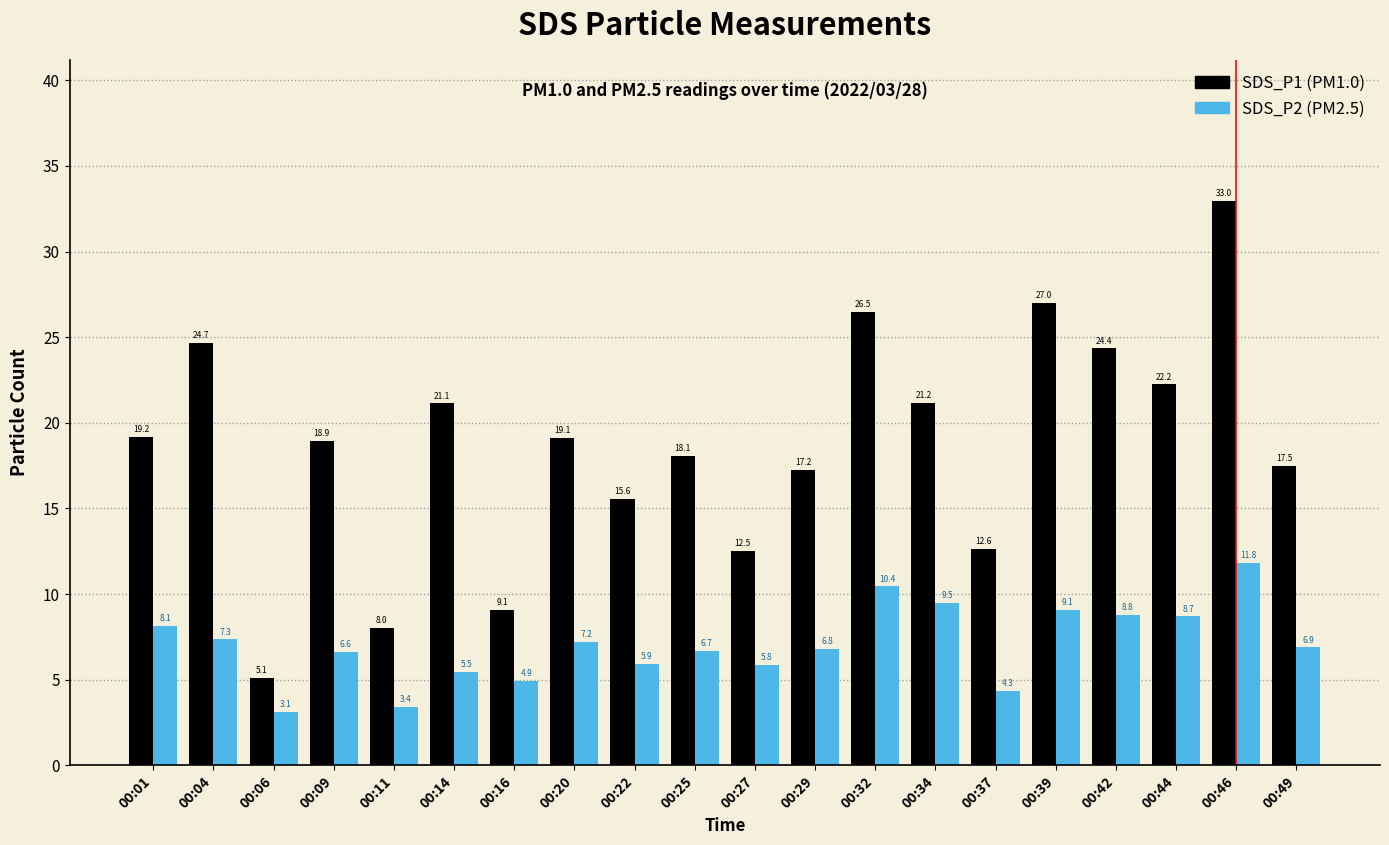

At which label does SDS_P2 (PM2.5) reach its peak?

00:46